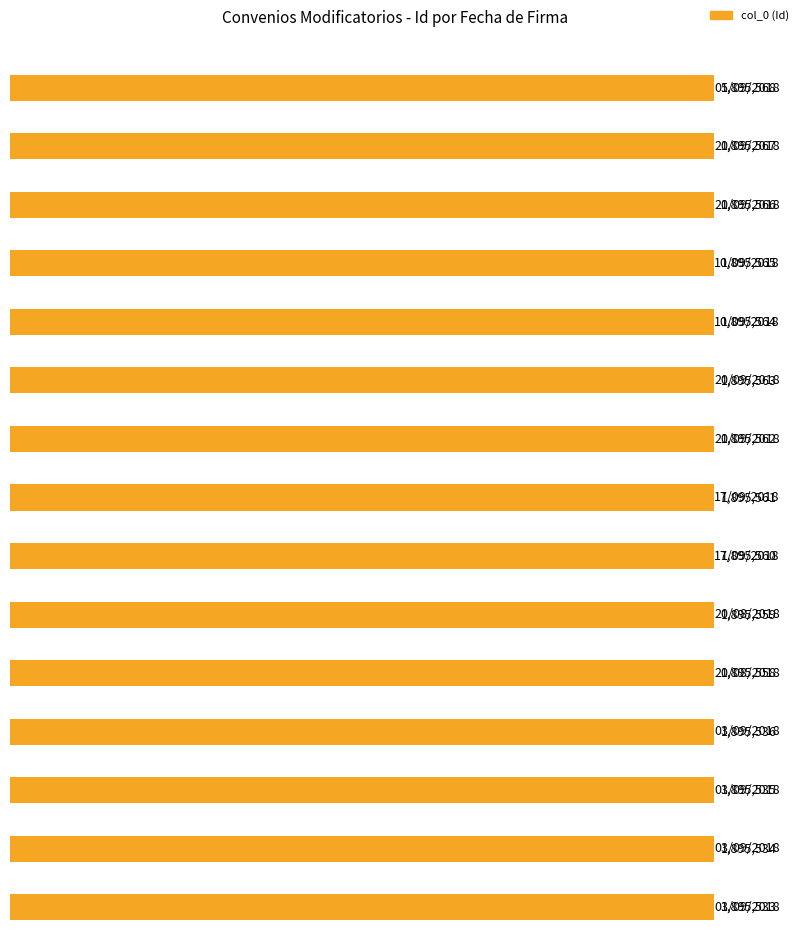

The chart shows a value of 1895560 at 17/09/2018. True or false?

True